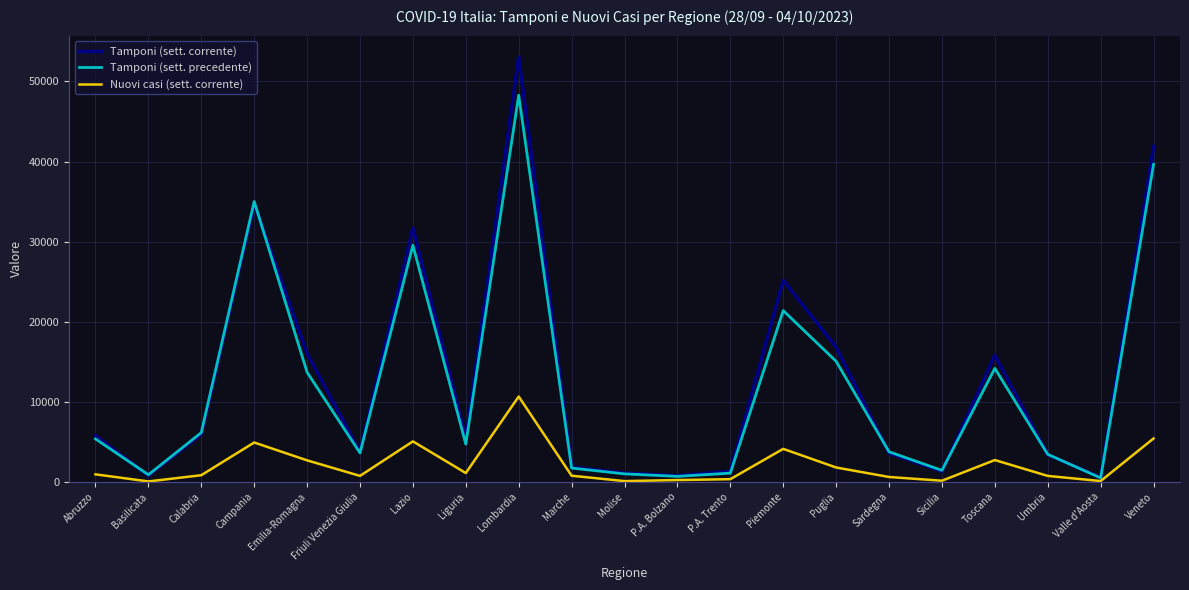

What value does the Tamponi (sett. corrente) series have at Puglia, to the nearest 100?

16800